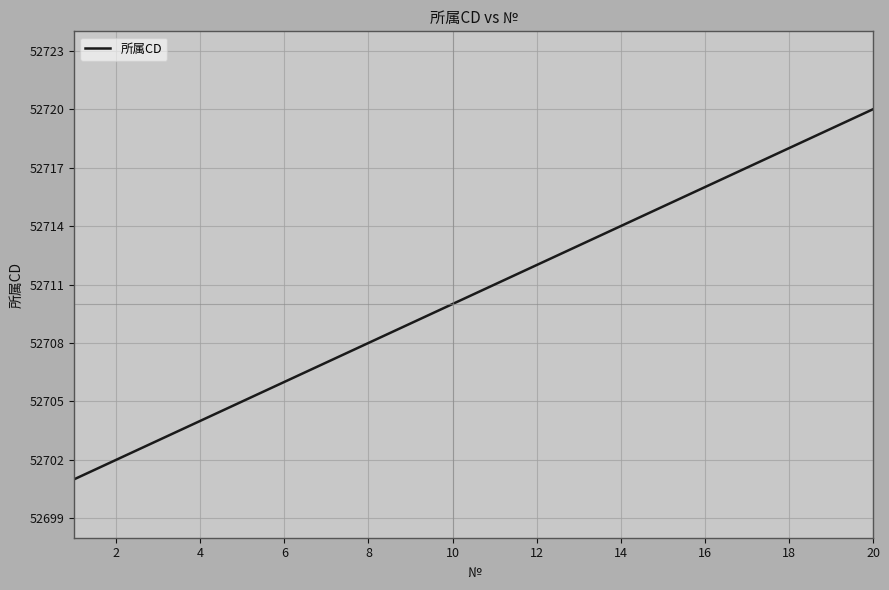

How many values are below 52711?

10